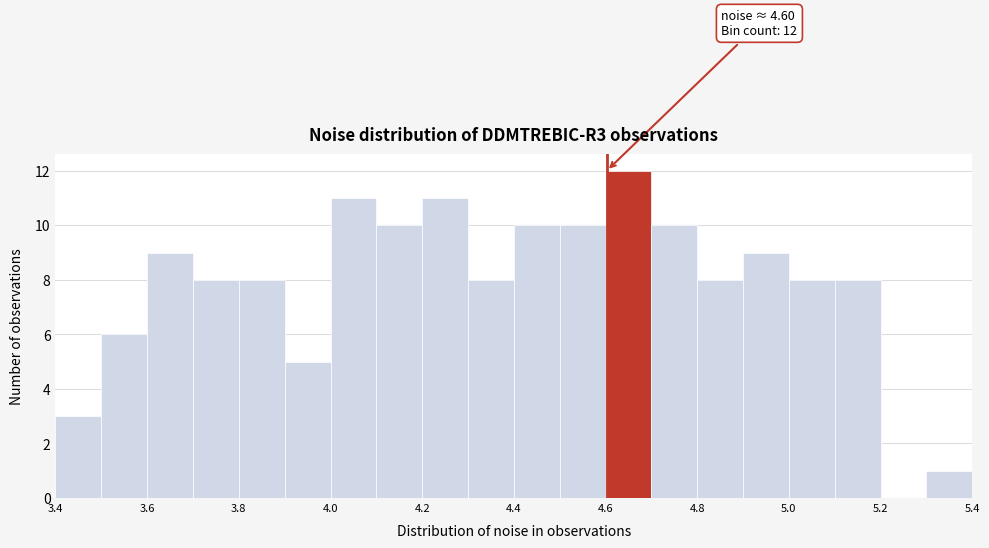

Which range on the x-axis has the tallest bar?

4.6 to 4.7